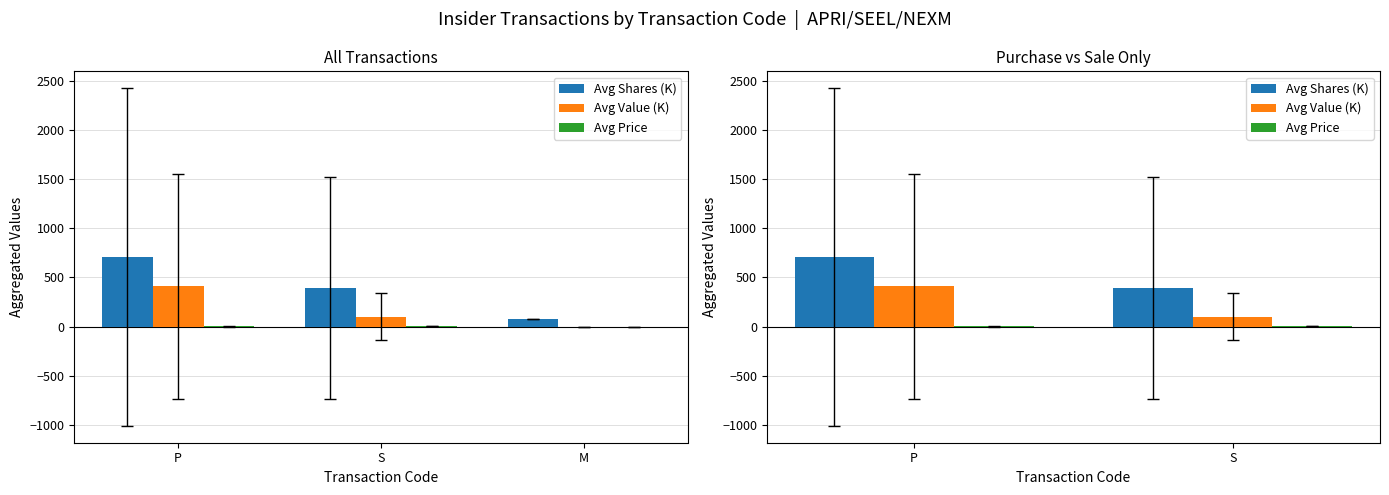

What is the value of the Avg Shares (K) bar at the 1st from the left?

707.5